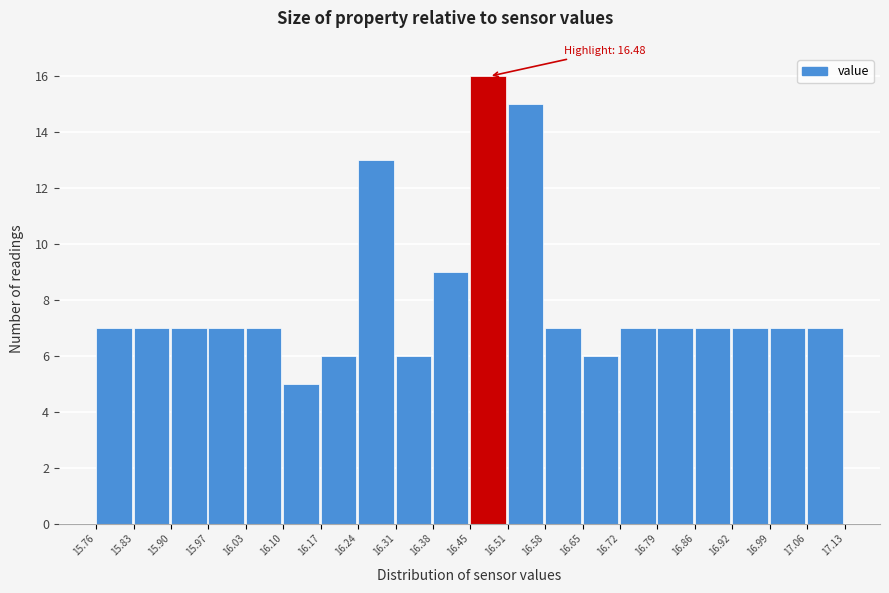

Which range on the x-axis has the tallest bar?

16.45 to 16.51